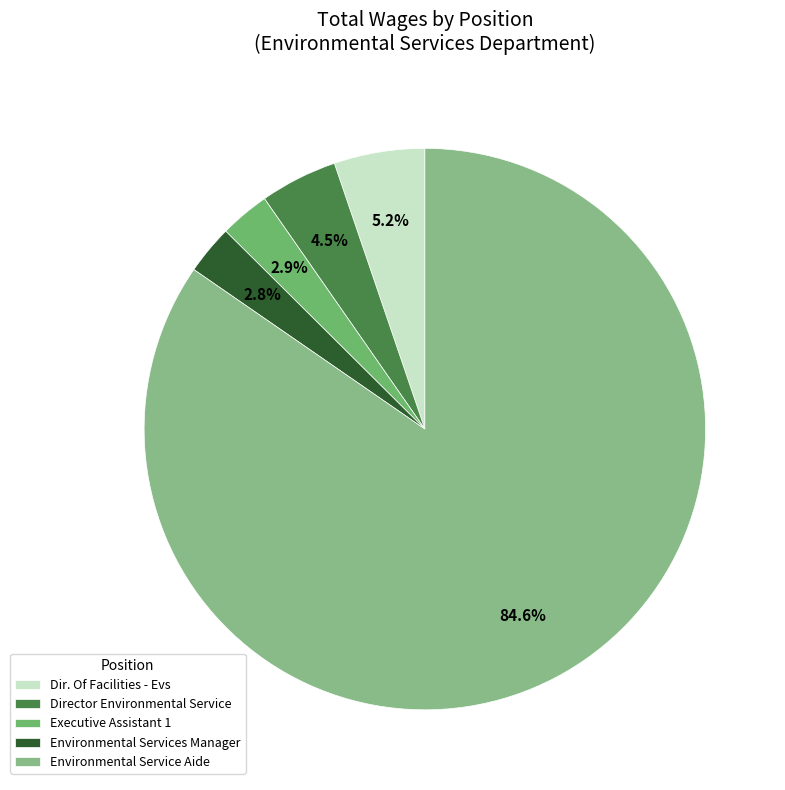

Rank the categories by value from lowest to highest.

Environmental Services Manager, Executive Assistant 1, Director Environmental Service, Dir. Of Facilities - Evs, Environmental Service Aide